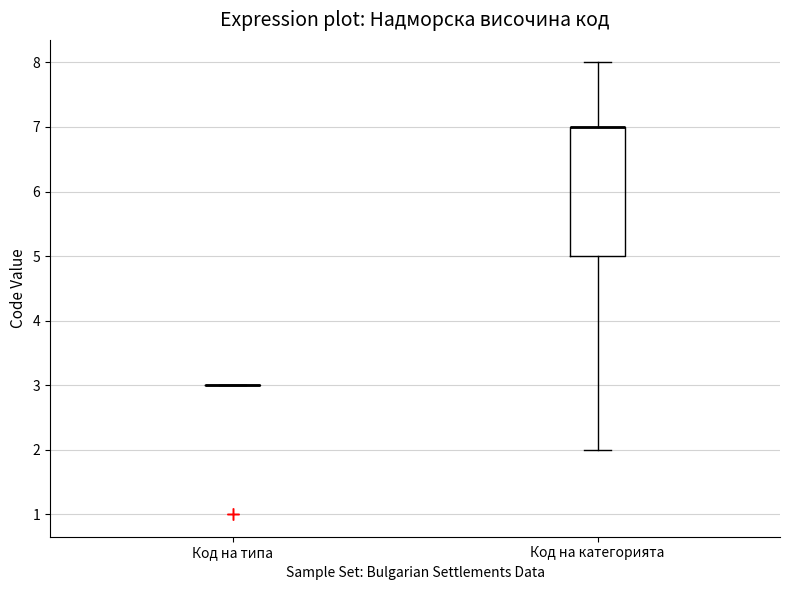

Reading left to right, transcribe this box plot: for each box, give where its median line is, the range the box spans, and where its two whiskers end, as read against the y-axis. The values are not printed on the chart, so give them approximately, as read against the axis.

Код на типа: box collapsed to a line at 3, whiskers 3 to 3
Код на категорията: median 7 (drawn on the box's upper edge), box 5 to 7, whiskers 2 to 8